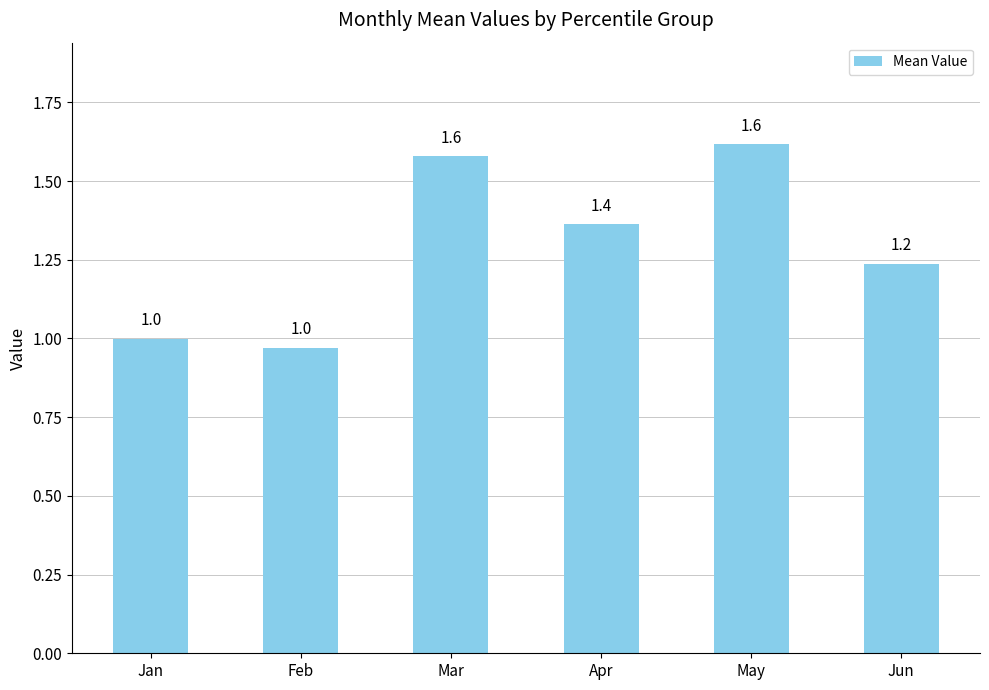

Is it true that the value at May is 1.6?

True